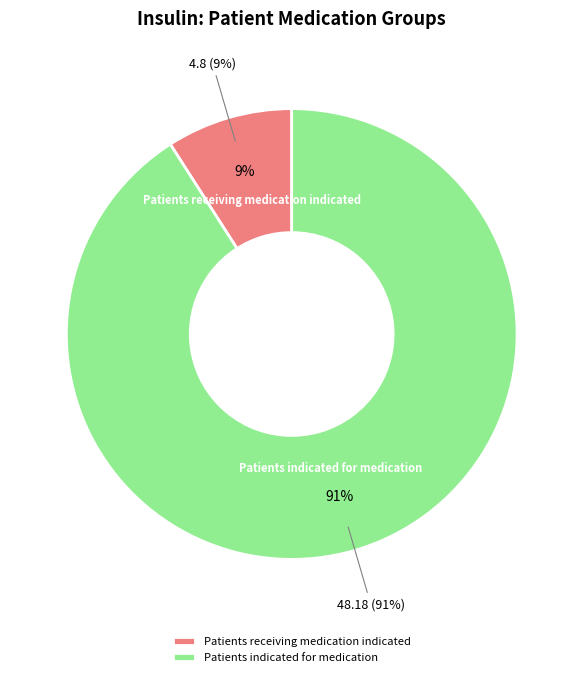

Rank the categories by Antihypertensives value from highest to lowest.

Patients indicated for medication, Patients receiving medication indicated